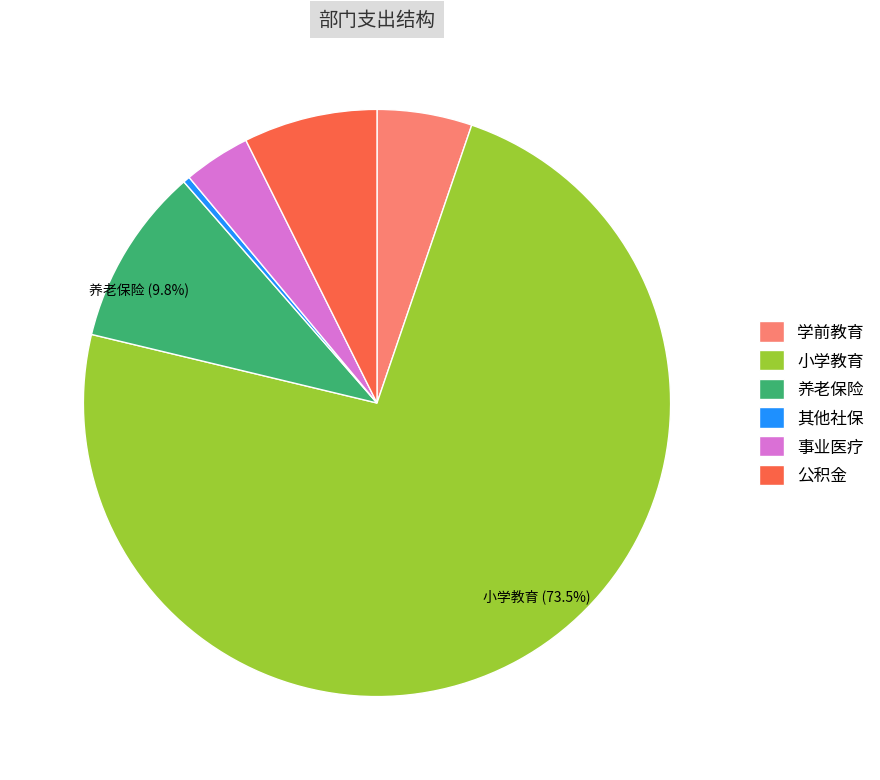

How many slices are in this pie chart?

6